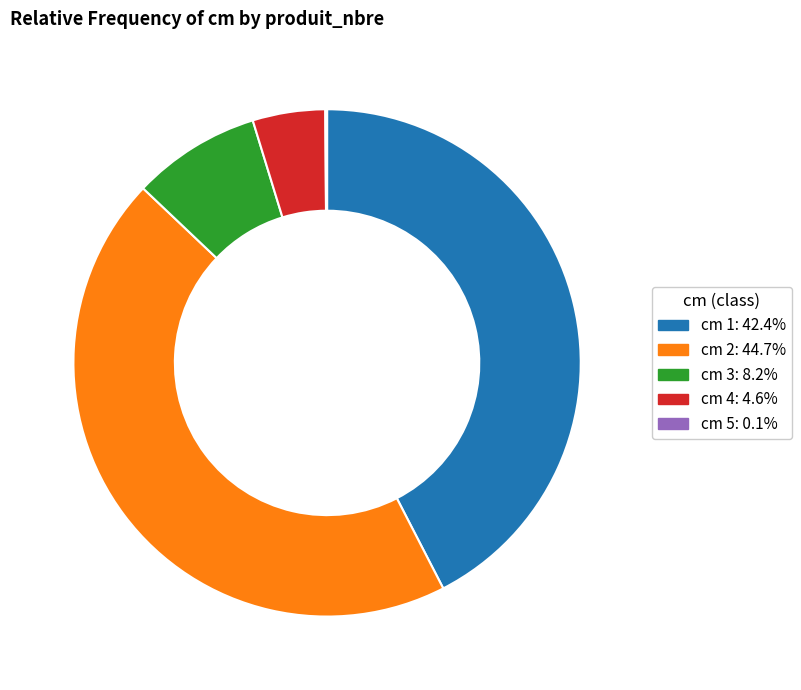

What is the ratio of the value at cm 4: 4.6% to the value at cm 3: 8.2%?

0.6